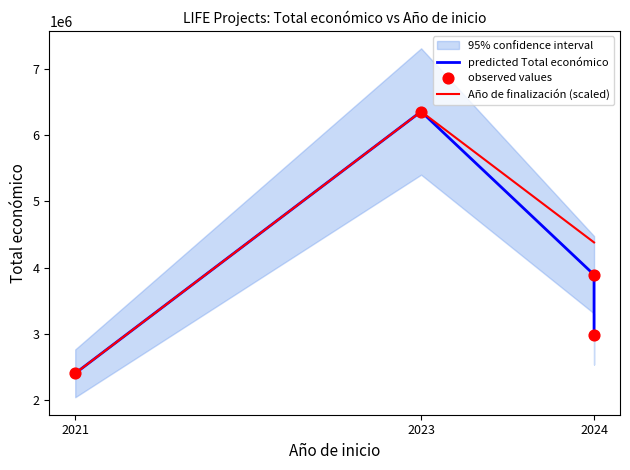

Which series contains the highest Y value?

predicted Total económico